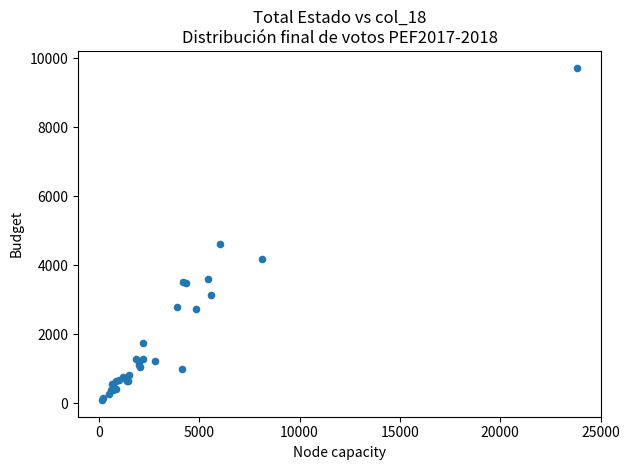

What Y value in the scatter plot is closest to 4911?

4630